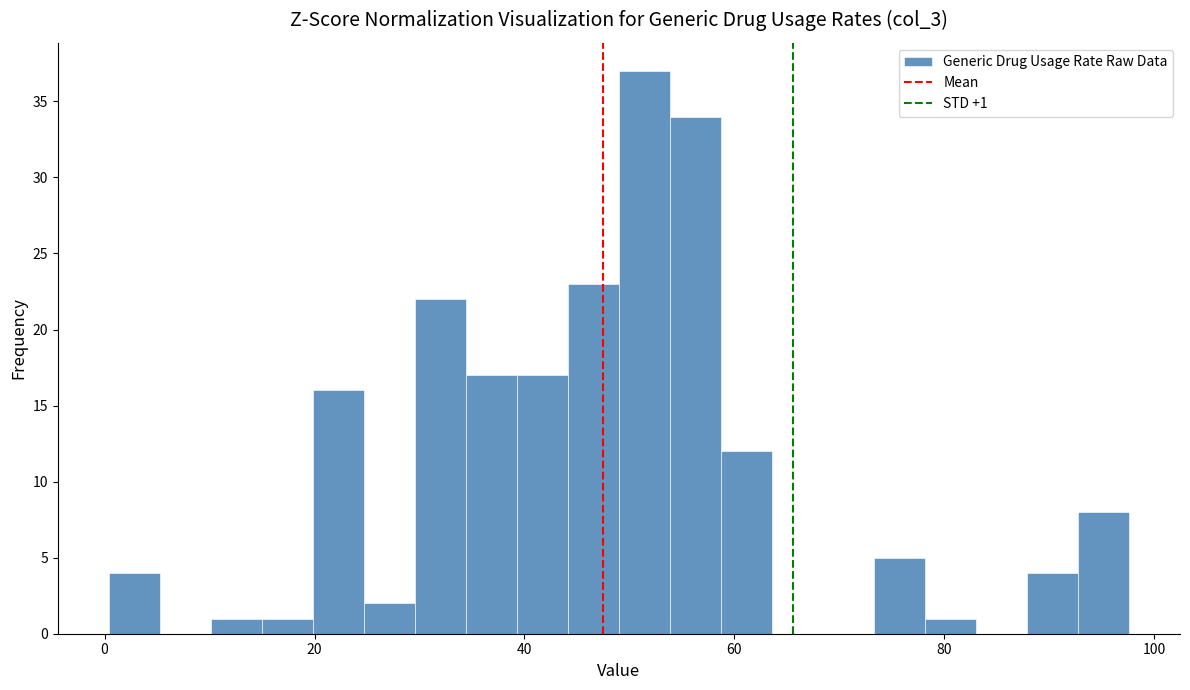

Read against the x-axis, roughly where is the centre of the tallest bar?

52